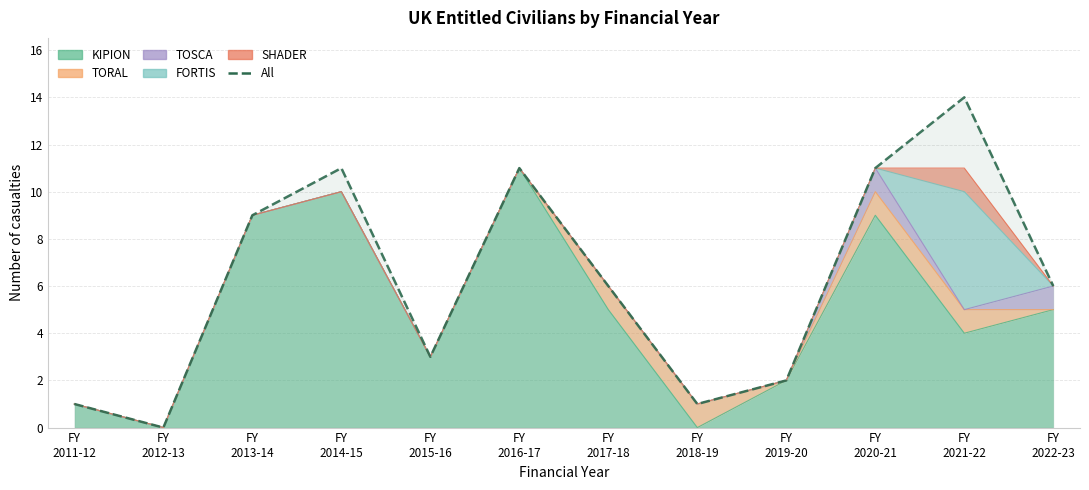

How many positive values are there?

11